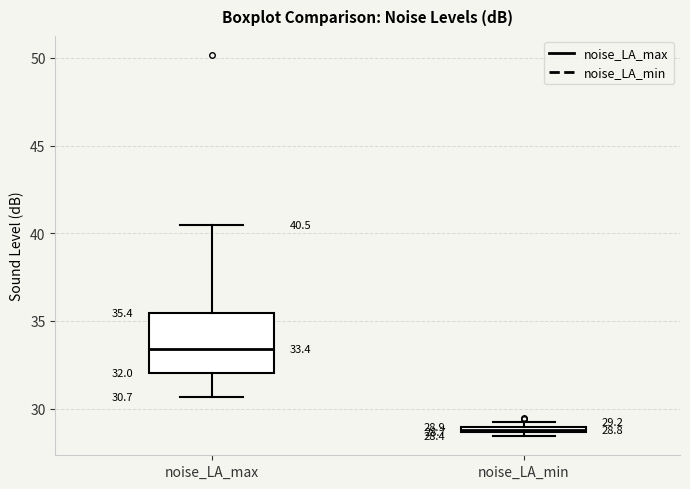

Which box is the tallest, from its lower edge to its upper edge?

noise_LA_max